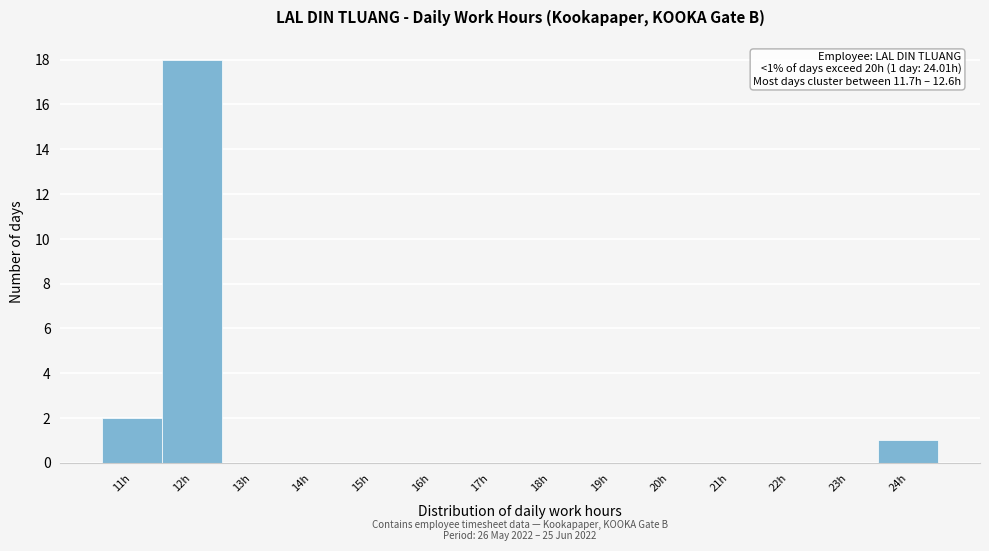

Reading left to right, list all the values displayed in this chart.

11h=2	12h=18	13h=0	14h=0	15h=0	16h=0	17h=0	18h=0	19h=0	20h=0	21h=0	22h=0	23h=0	24h=1